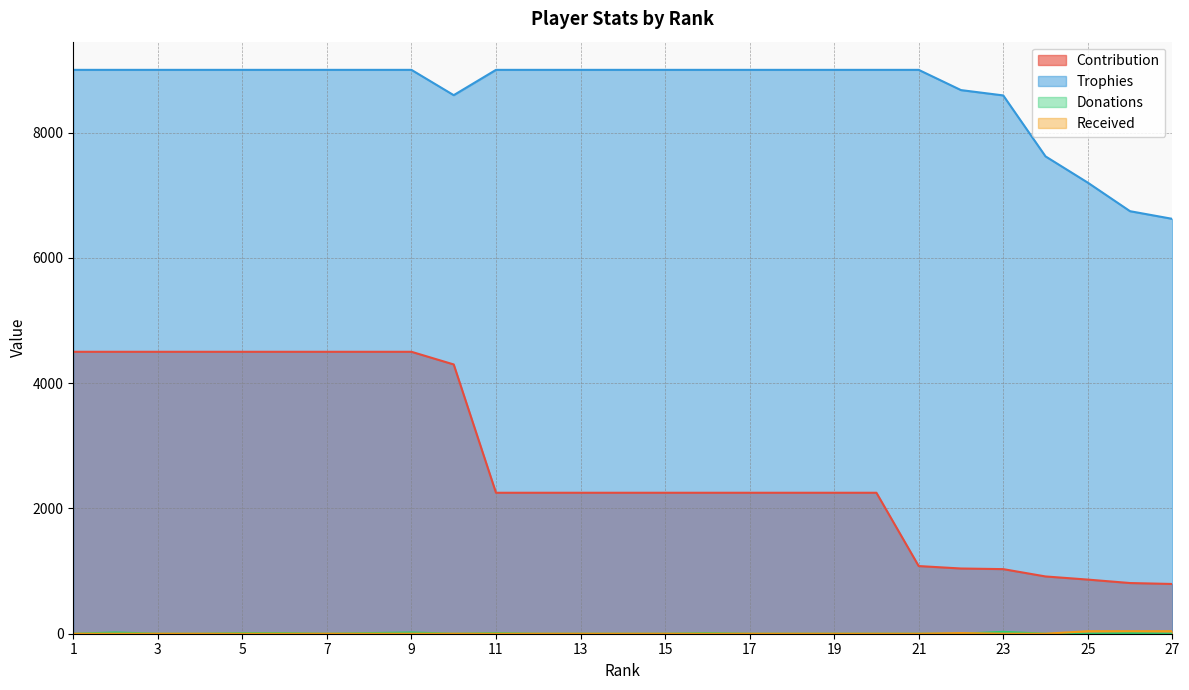

Reading left to right, list all the values displayed in this chart.

Contribution: 4500	4500	4500	4500	4500	4500	4500	4500	4500	4298	2250	2250	2250	2250	2250	2250	2250	2250	2250	2250	1080	1041	1031	914	864	809	794
Trophies: 9000	9000	9000	9000	9000	9000	9000	9000	9000	8596	9000	9000	9000	9000	9000	9000	9000	9000	9000	9000	9000	8677	8592	7619	7200	6744	6622
Donations: 0	20	0	0	10	10	0	10	20	0	10	0	0	0	0	10	0	0	0	0	0	0	30	0	0	10	0
Received: 0	0	0	0	0	0	0	0	0	0	0	0	0	0	0	0	0	0	0	0	0	10	0	0	40	40	40